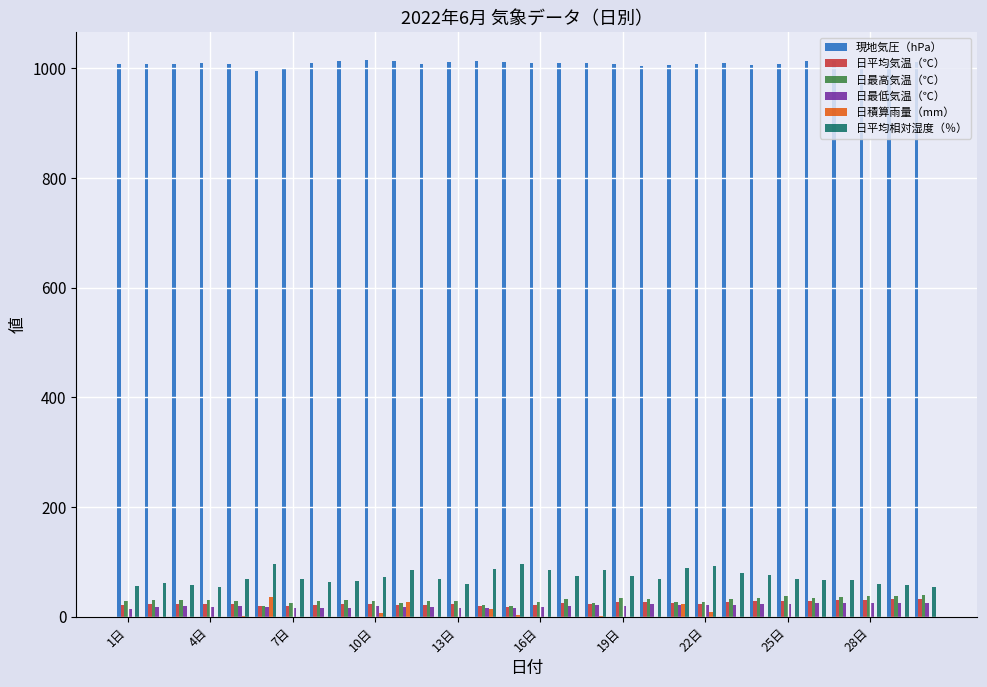

What is the sum of all 日平均相対湿度（％） values?

2160.9